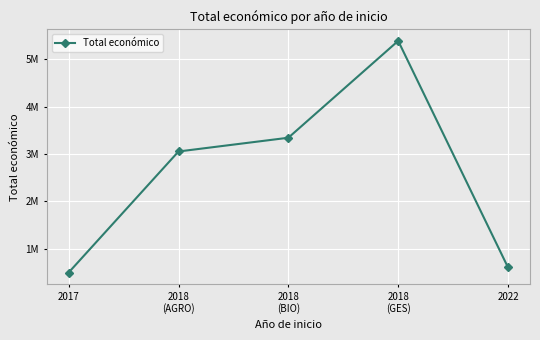

Is this an area chart (filled region under the line)?

No